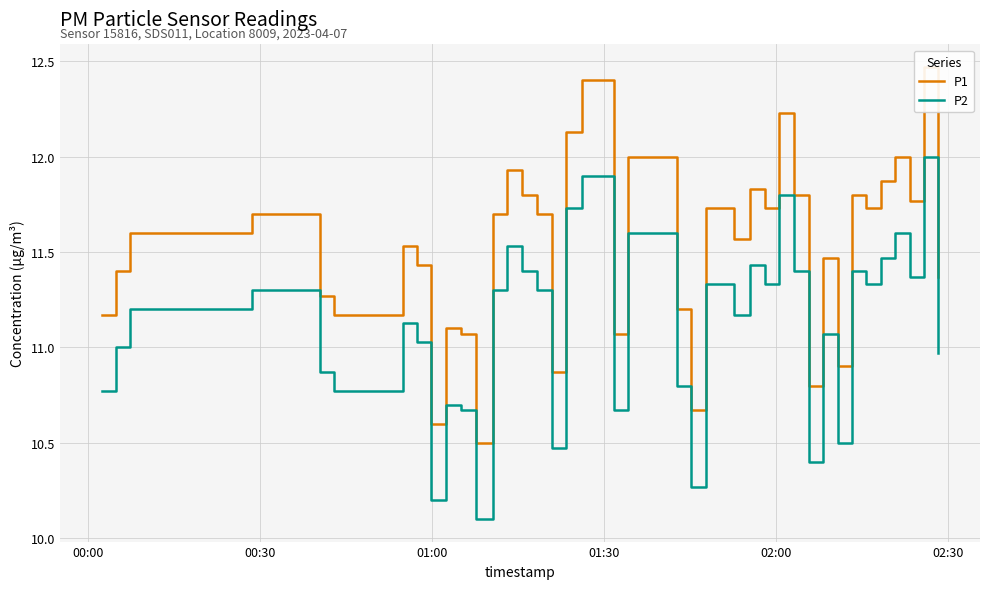

Which series has the largest range (max minus min)?

P1